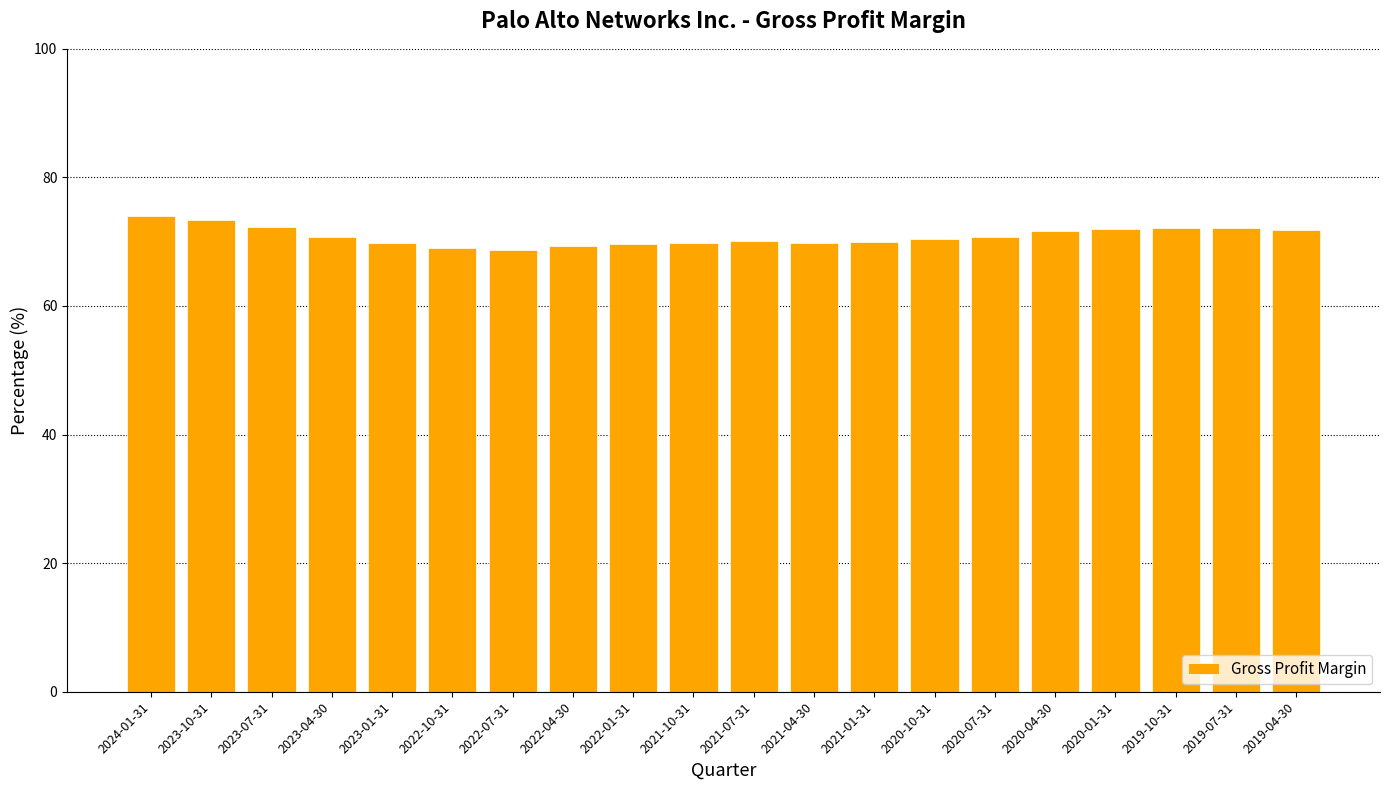

True or false: the data shows 33.6 at 2022-01-31.

False